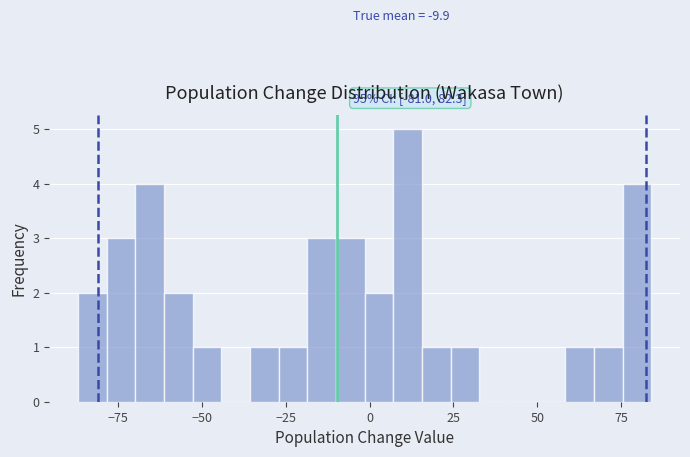

Around what value on the x-axis is the tallest bar? Give the approximate position of its centre, as read against the axis.

10